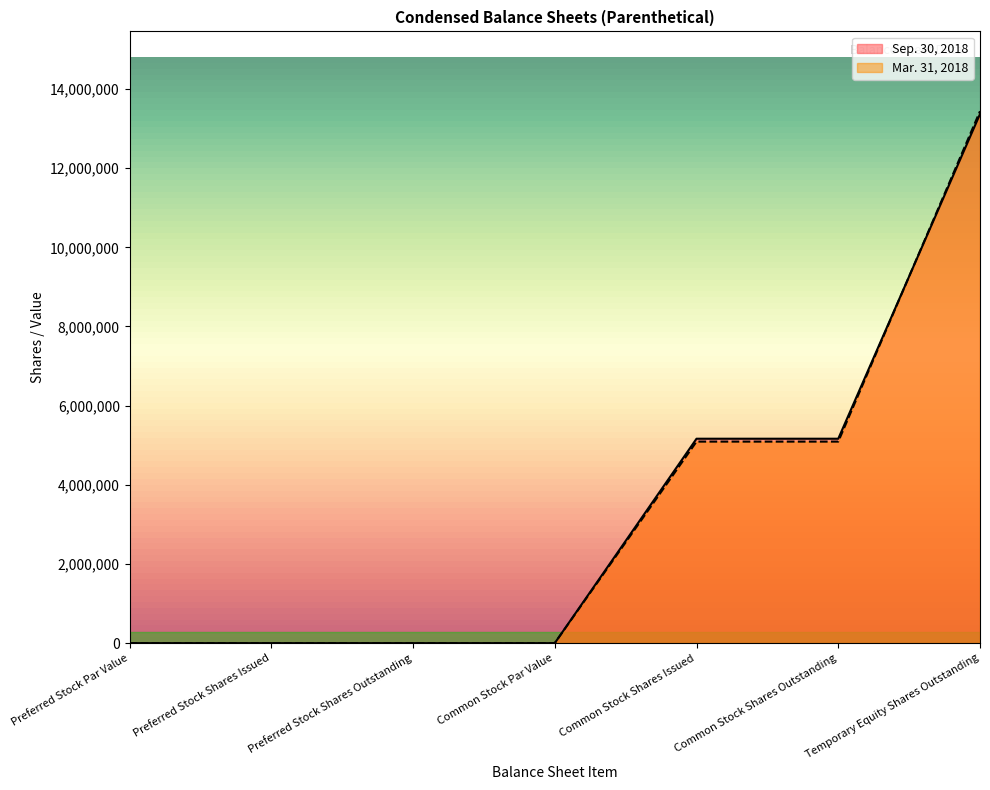

What is the value of the Sep. 30, 2018 point at the 5th from the left?

5164033